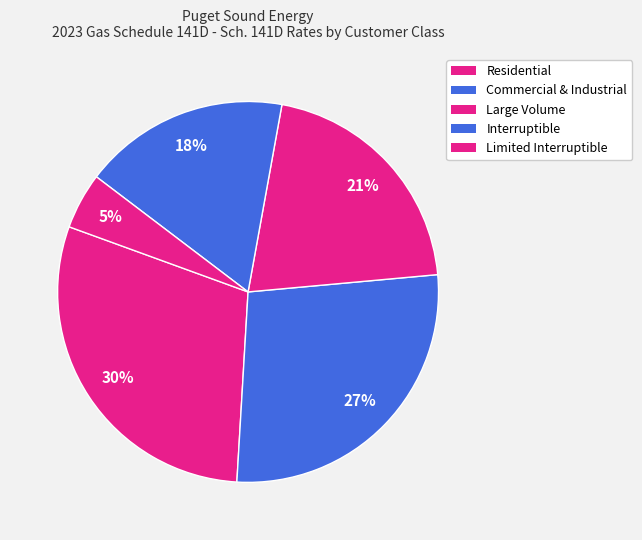

To the nearest percent, what portion does Commercial & Industrial represent?

27%